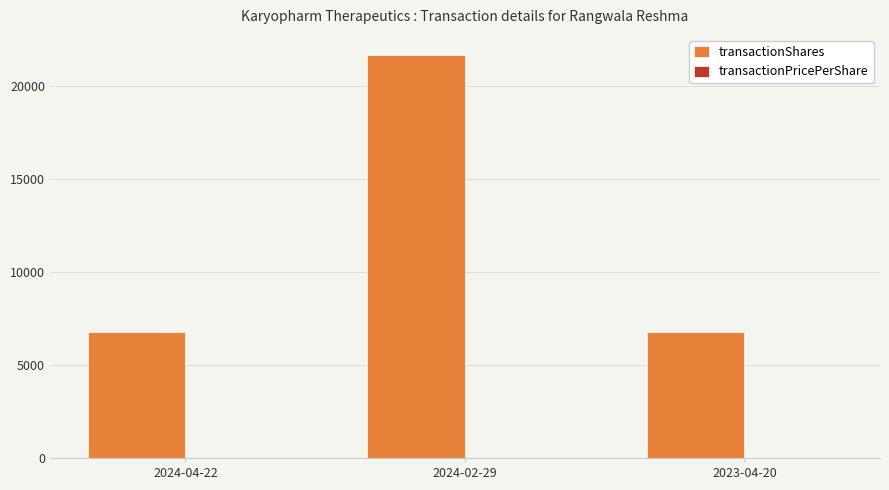

At which category is the sum across all series the highest?

2024-02-29